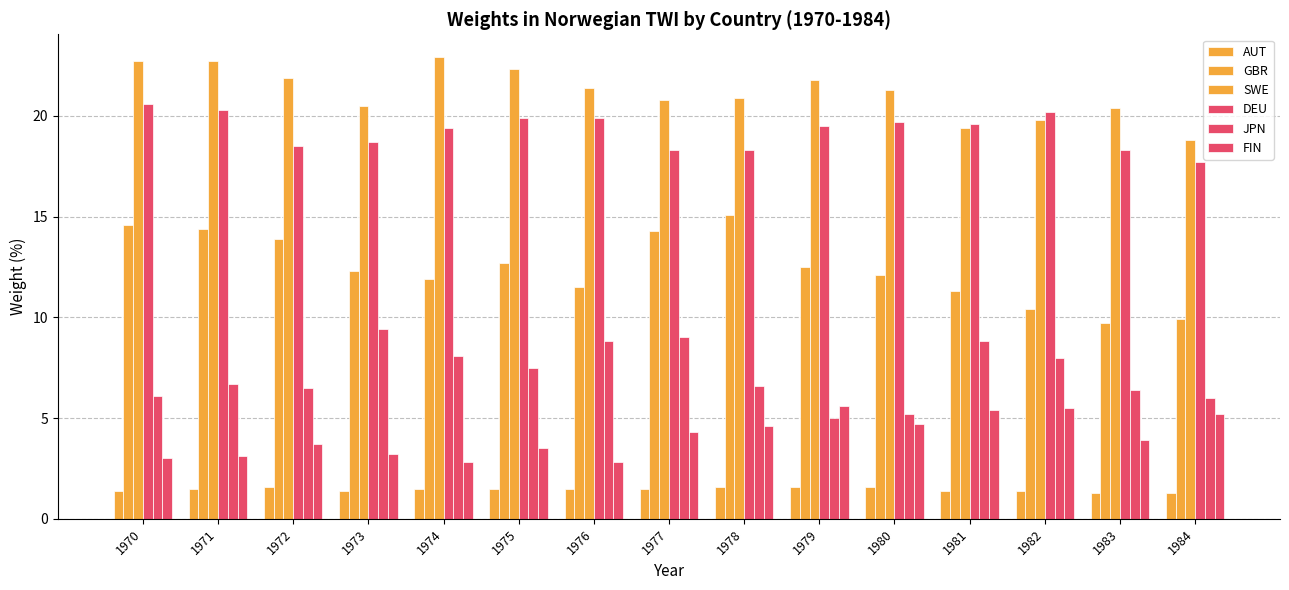

Reading left to right, extract all data points from this chart.

AUT: 1.4	1.5	1.6	1.4	1.5	1.5	1.5	1.5	1.6	1.6	1.6	1.4	1.4	1.3	1.3
GBR: 14.6	14.4	13.9	12.3	11.9	12.7	11.5	14.3	15.1	12.5	12.1	11.3	10.4	9.7	9.9
SWE: 22.7	22.7	21.9	20.5	22.9	22.3	21.4	20.8	20.9	21.8	21.3	19.4	19.8	20.4	18.8
DEU: 20.6	20.3	18.5	18.7	19.4	19.9	19.9	18.3	18.3	19.5	19.7	19.6	20.2	18.3	17.7
JPN: 6.1	6.7	6.5	9.4	8.1	7.5	8.8	9.0	6.6	5.0	5.2	8.8	8.0	6.4	6.0
FIN: 3.0	3.1	3.7	3.2	2.8	3.5	2.8	4.3	4.6	5.6	4.7	5.4	5.5	3.9	5.2